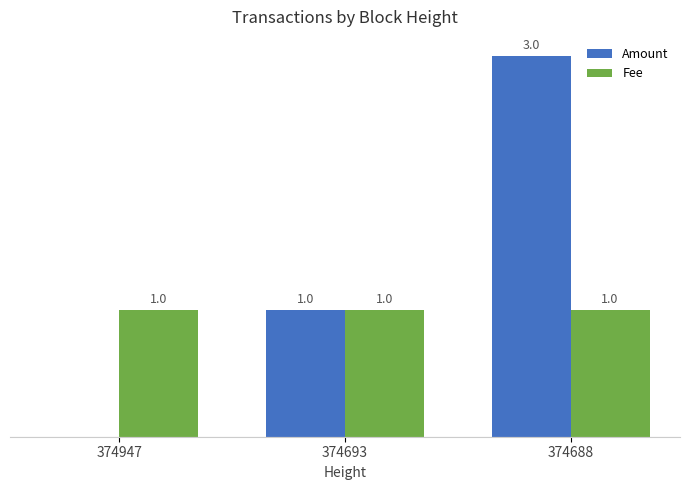

Is the value of Fee at 374947 greater than the value of Amount at 374947?

Yes